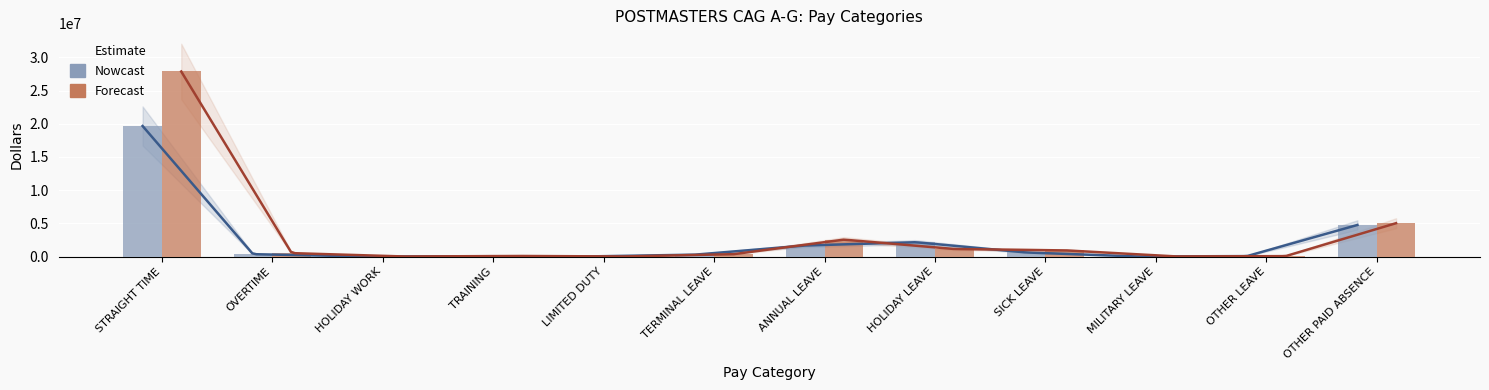

At which category is the sum across all series the highest?

STRAIGHT TIME